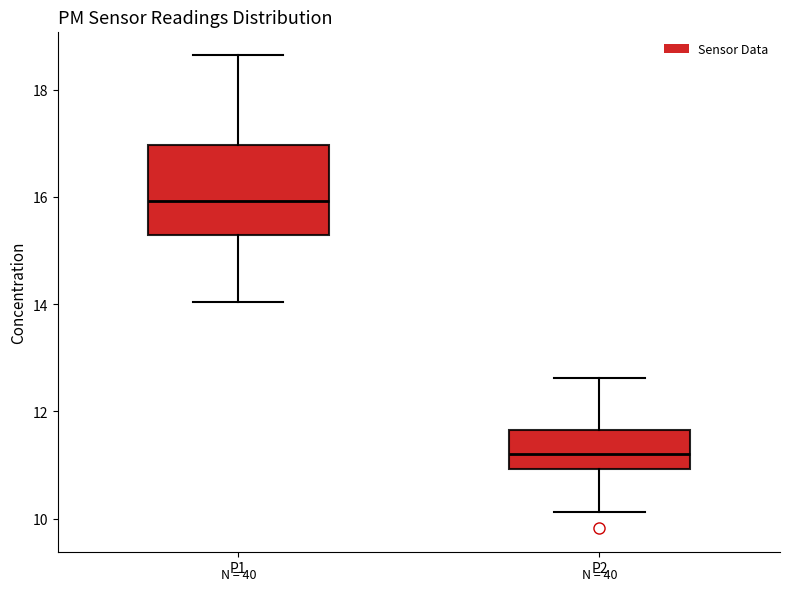

Reading left to right, read every box against the y-axis: the position of its median line, the range the box covers, and the ends of its whiskers. The values are not printed on the chart, so give them approximately, as read against the axis.

P1: median 16.0, box 15.2 to 17.0, whiskers 14.0 to 18.6
P2: median 11.2, box 11.0 to 11.6, whiskers 10.2 to 12.6